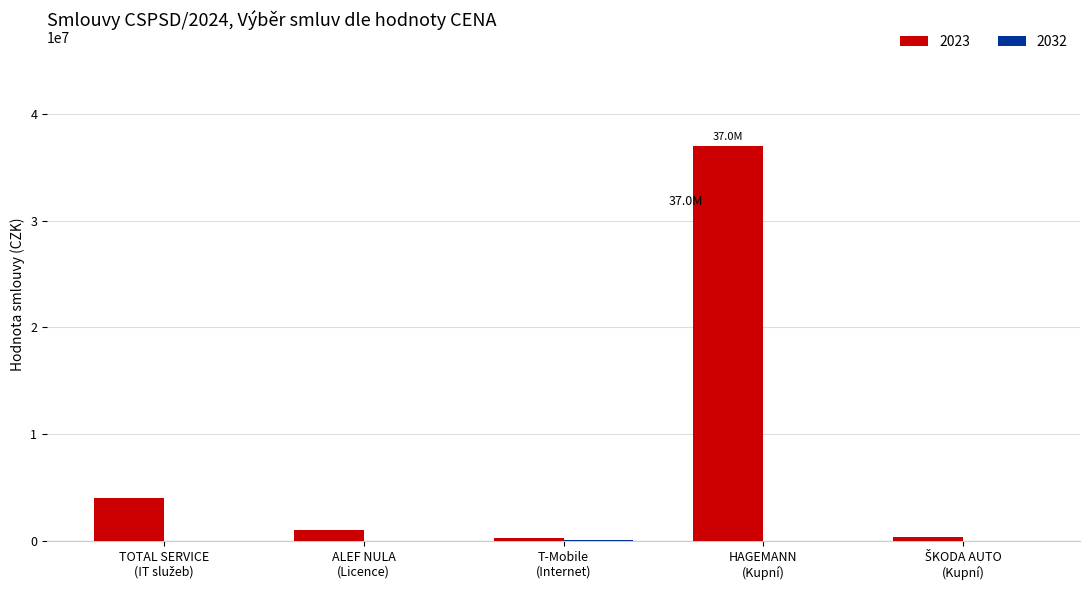

What is the maximum value shown in the chart?

37037700